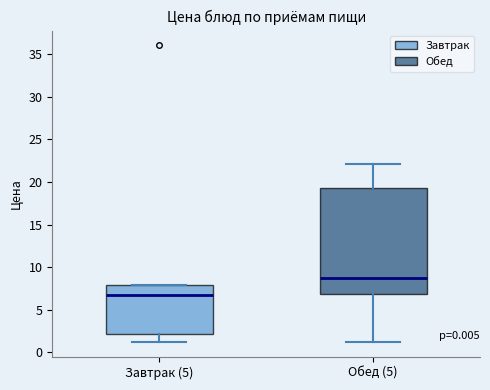

Comparing the boxes themselves (not the whiskers), which one is the tallest?

Обед (5)